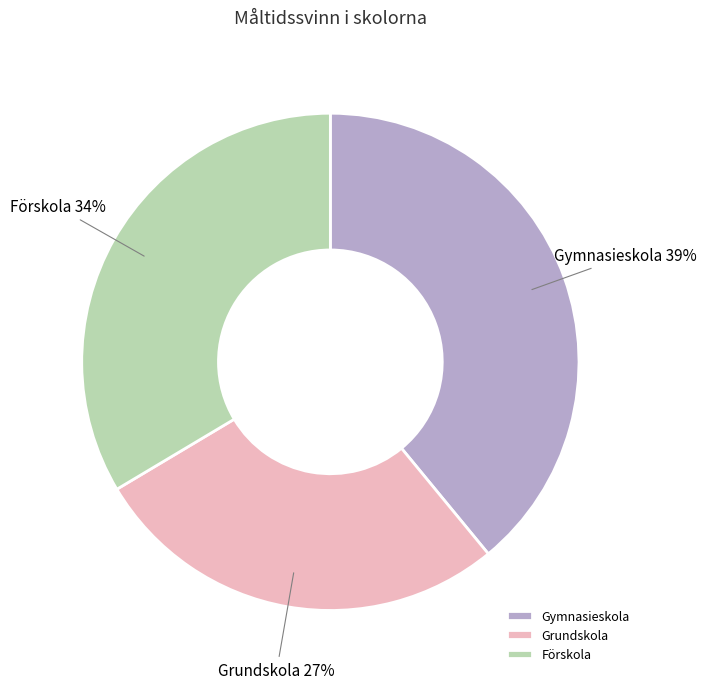

Is Förskola the majority of the pie?

No